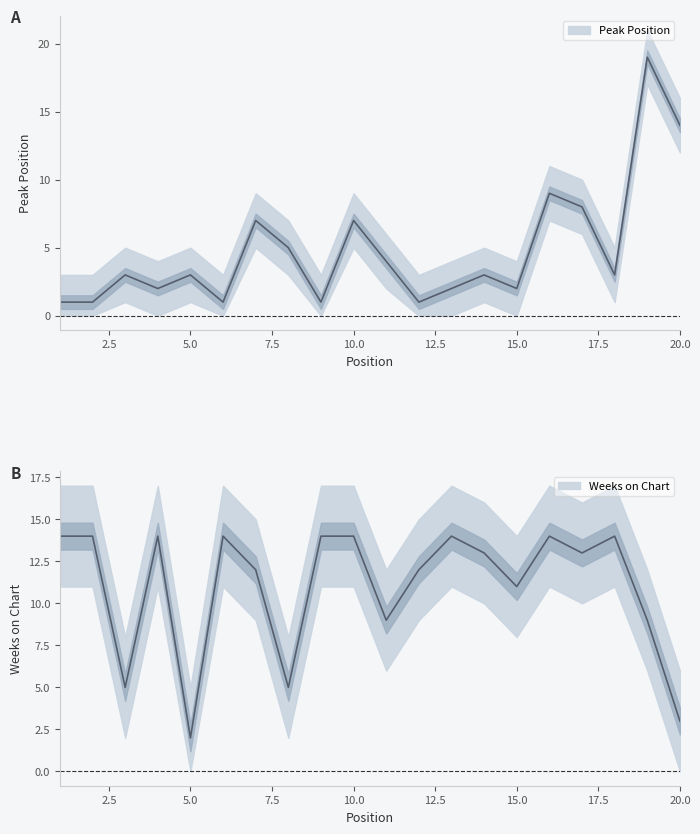

List the series in order of their peak value, highest first.

Peak Position, Weeks on Chart